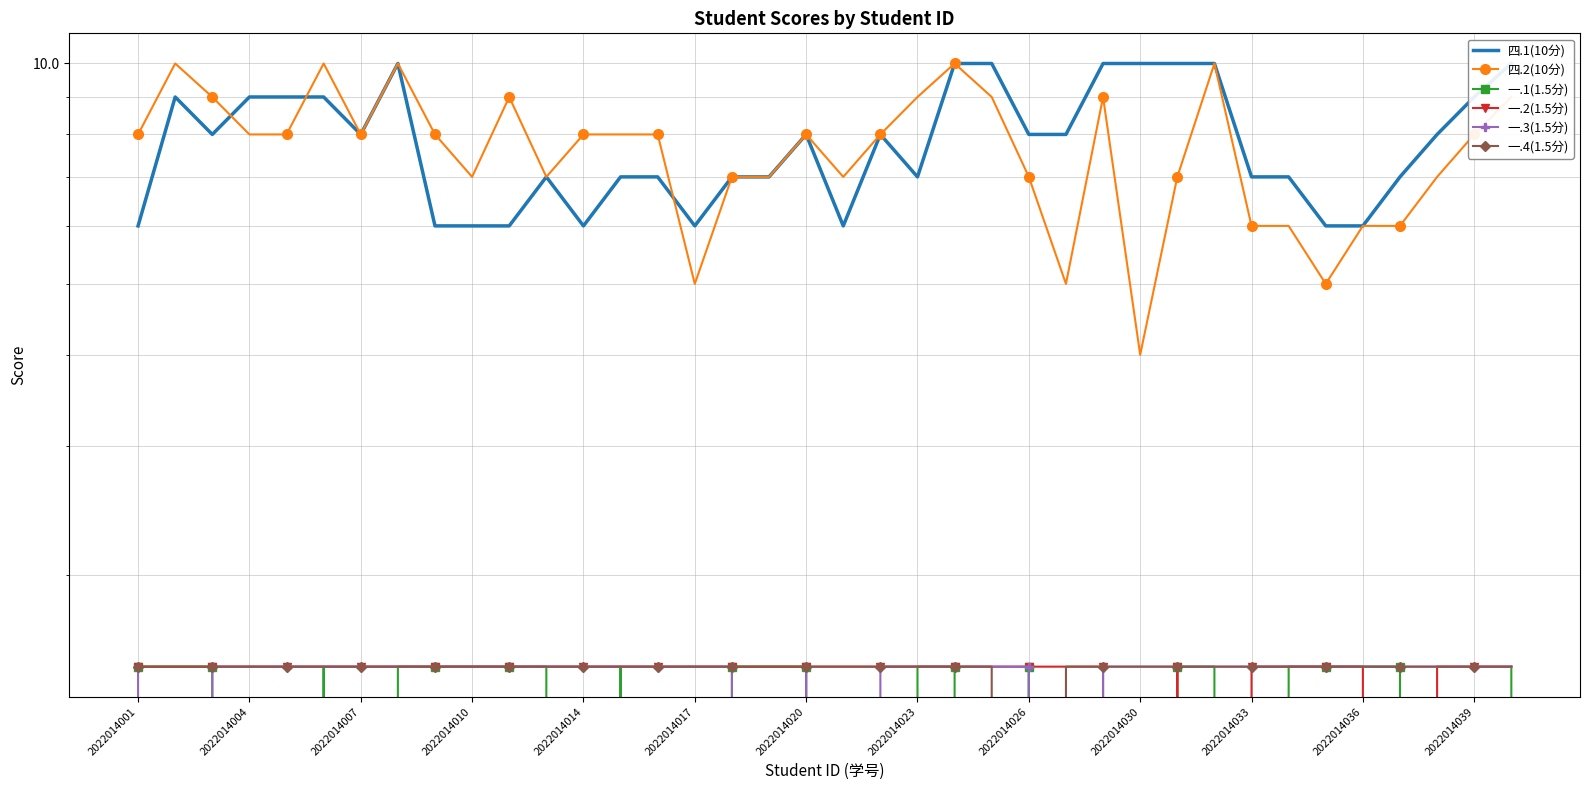

True or false: 四.2(10分) has a value of 13.3 at 2022014023.

False